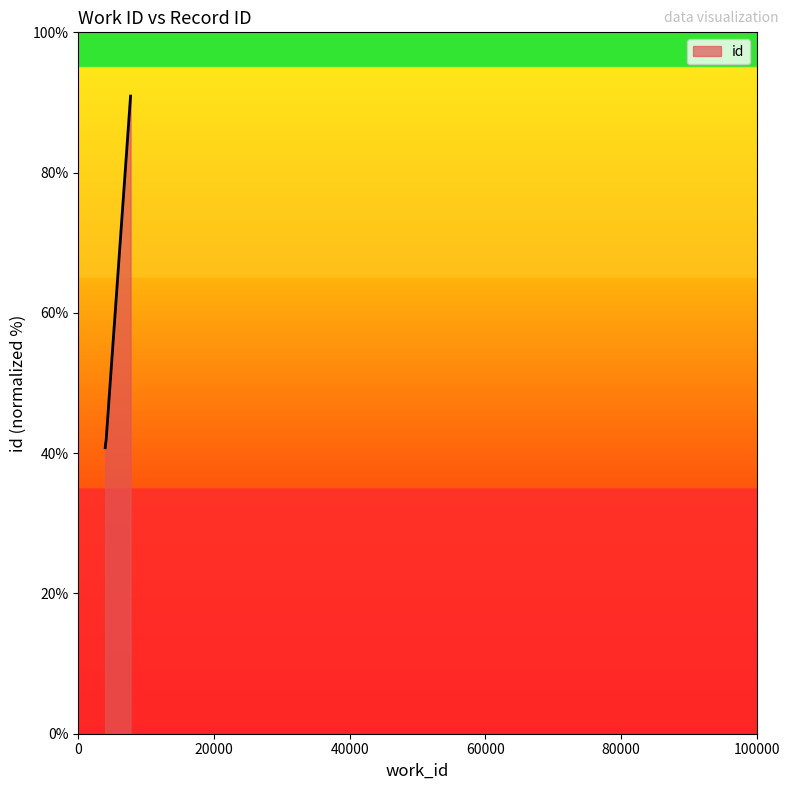

True or false: the data has more than 2 interior local peaks.

False